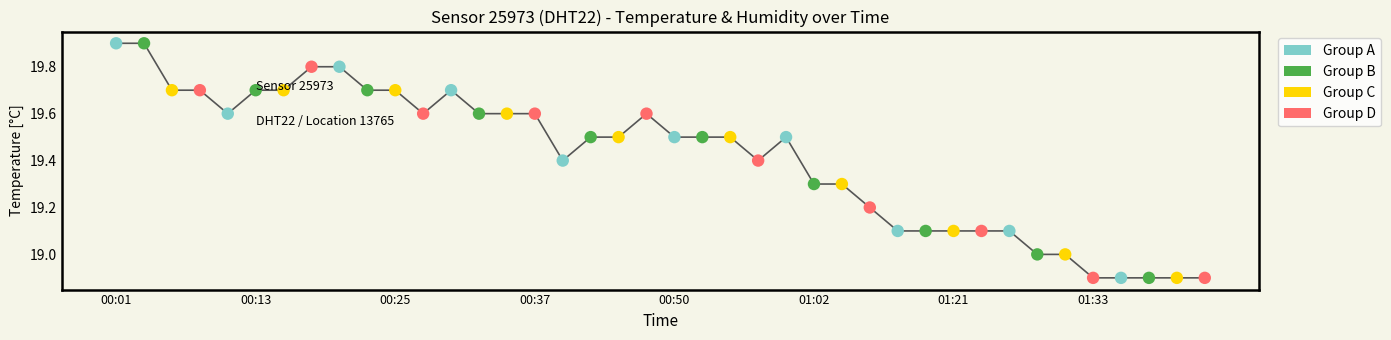

What is the greatest value displayed?

19.9